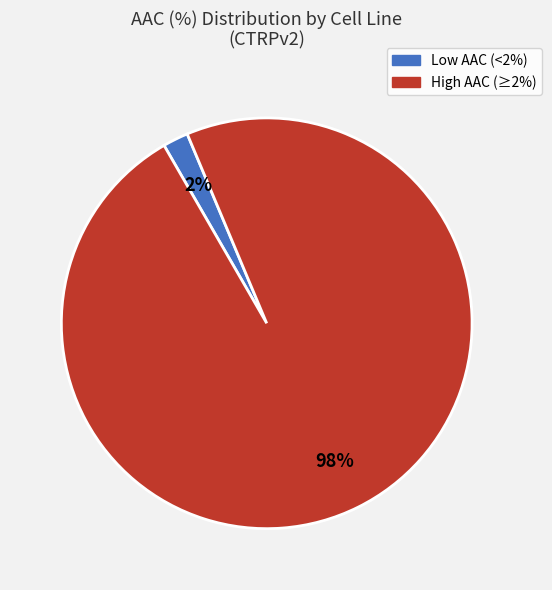

To the nearest percent, what is the difference between the largest and smallest slice percentages?

96%